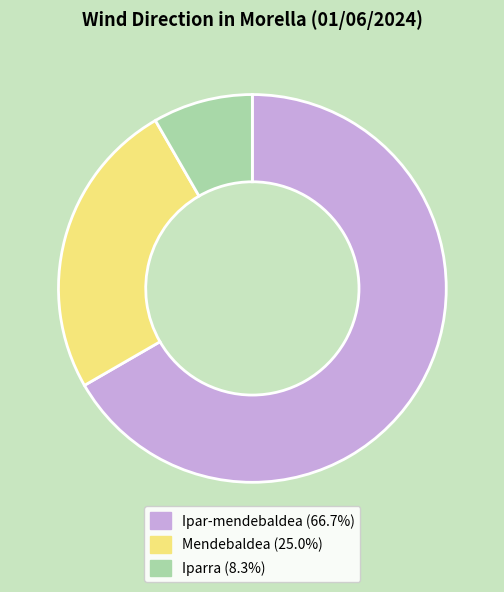

Count the number of slices in the pie.

3